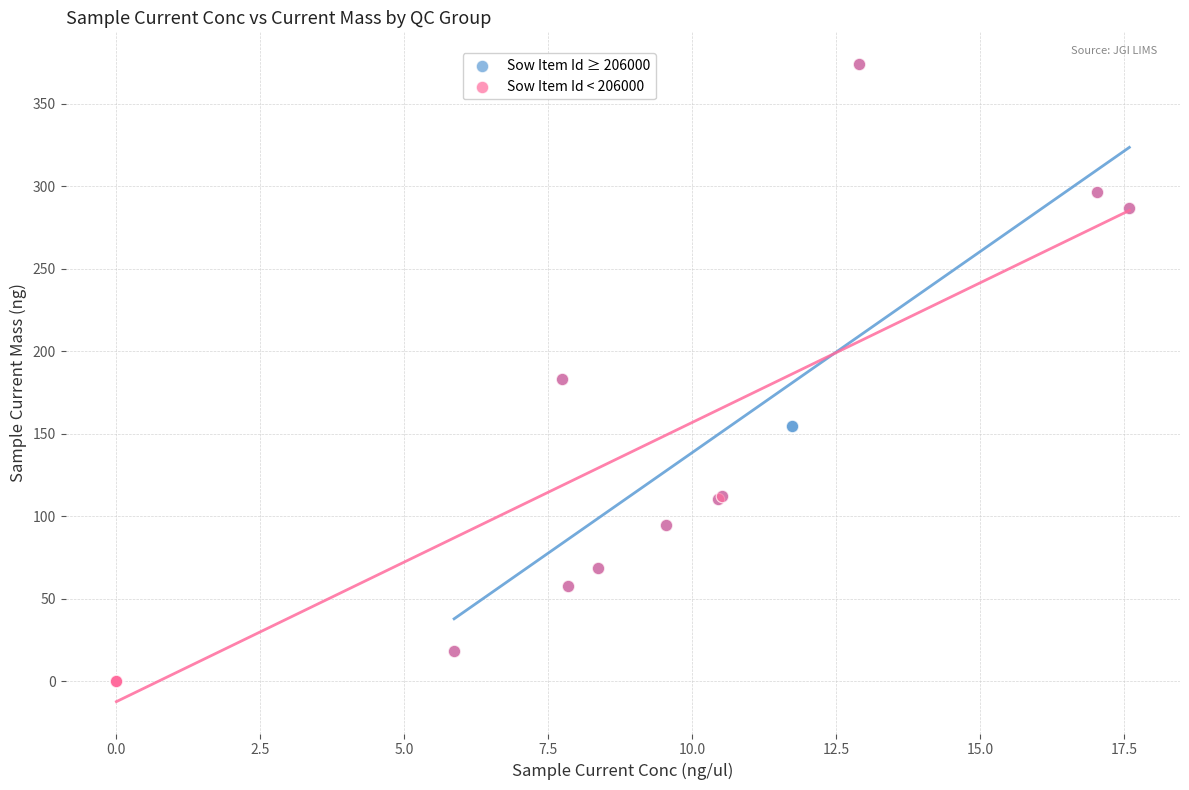

Which series has the largest Y range (max minus min)?

Sow Item Id < 206000